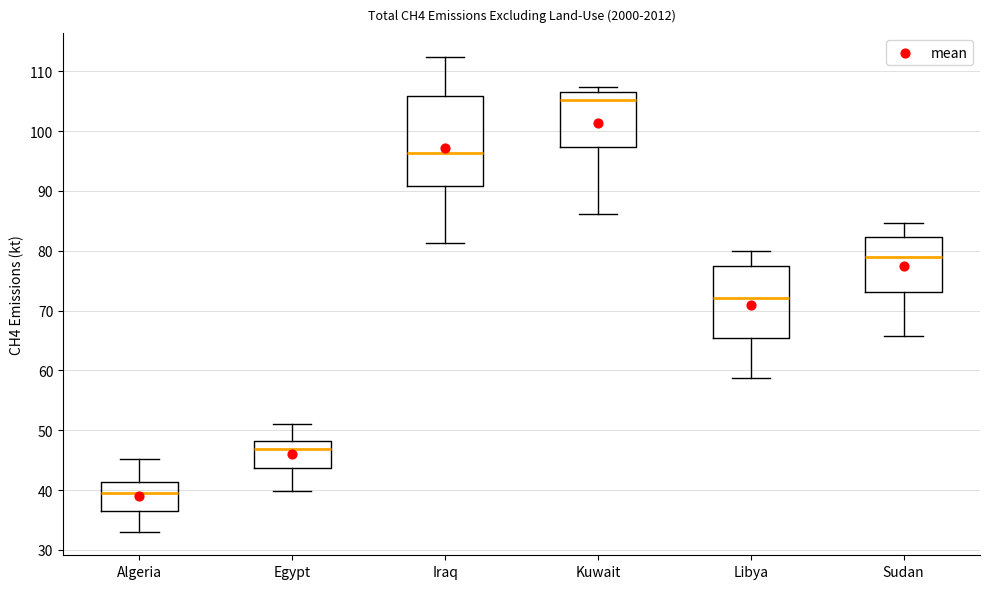

Reading left to right, transcribe this box plot: for each box, give where its median line is, the range the box spans, and where its two whiskers end, as read against the y-axis. The values are not printed on the chart, so give them approximately, as read against the axis.

Algeria: median 39, box 36 to 41, whiskers 33 to 45
Egypt: median 47, box 44 to 48, whiskers 40 to 51
Iraq: median 96, box 91 to 106, whiskers 81 to 112
Kuwait: median 105, box 97 to 107, whiskers 86 to 107 (just above the box's upper edge)
Libya: median 72, box 65 to 77, whiskers 59 to 80
Sudan: median 79, box 73 to 82, whiskers 66 to 85